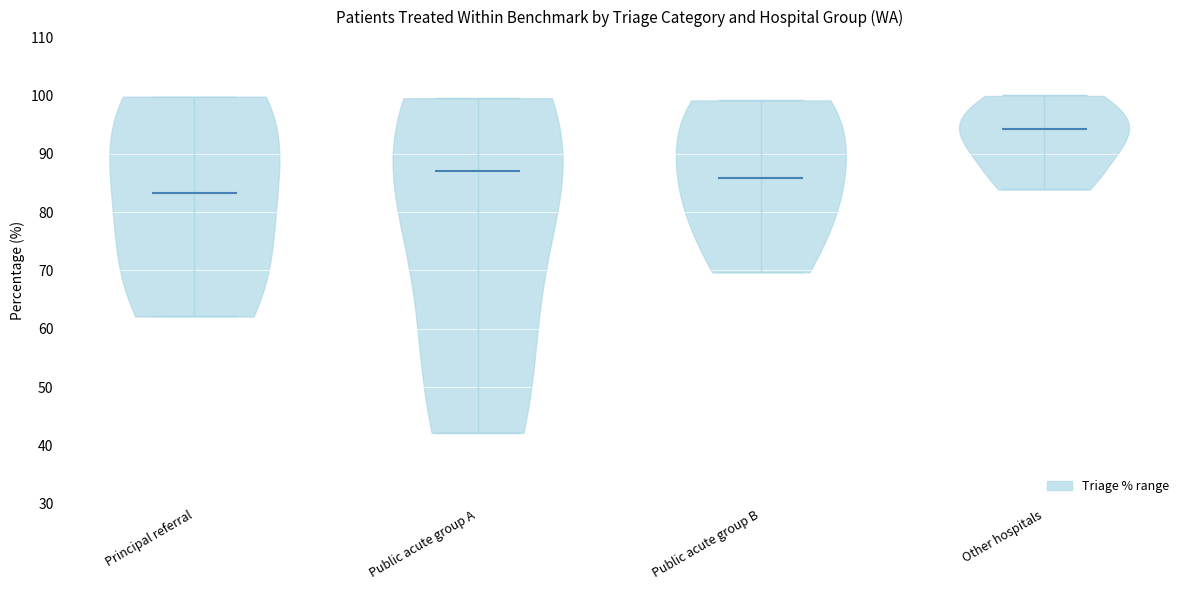

Reading left to right, read every violin against the y-axis: where its median line is, and the lowest and highest points it reaches. The values are not printed on the chart, so give them approximately, as read against the axis.

Principal referral: median line 83, lowest point 62, highest point 100
Public acute group A: median line 87, lowest point 42, highest point 100
Public acute group B: median line 86, lowest point 70, highest point 99
Other hospitals: median line 94, lowest point 84, highest point 100